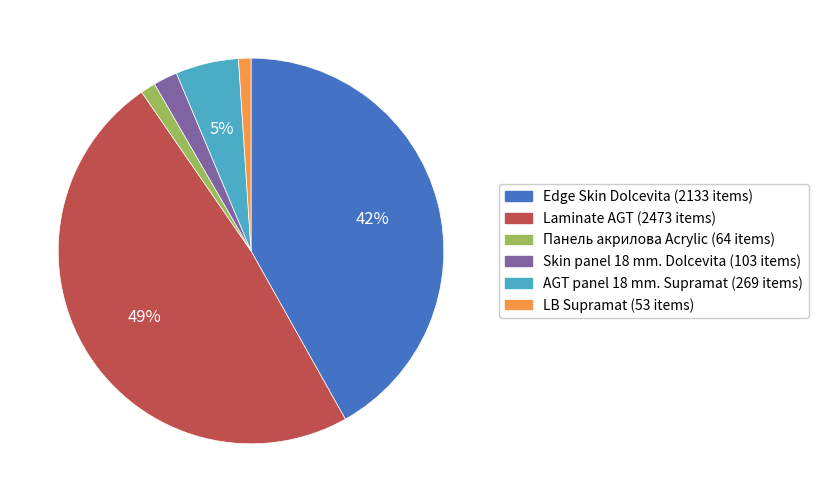

How many segments does this pie chart have?

6